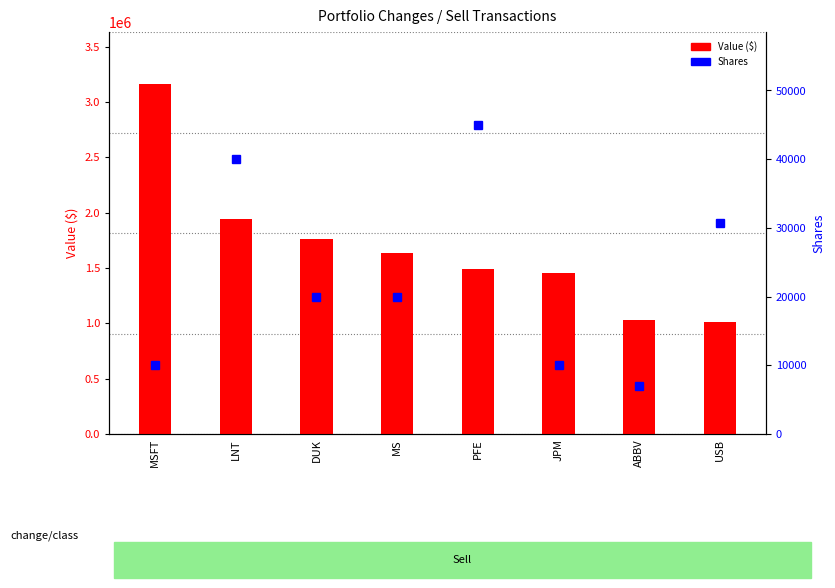

At which category is the sum across all series the highest?

MSFT